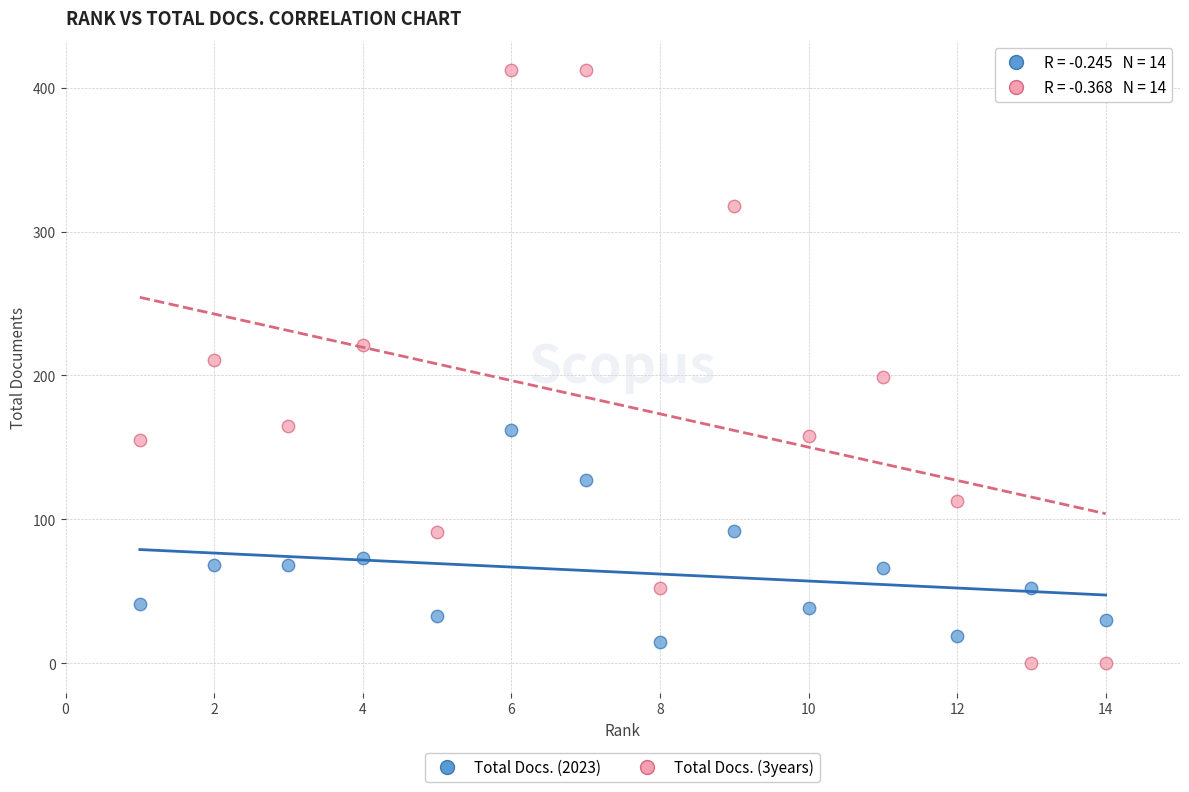

Across all data points, what is the range of X values (max minus min)?

13